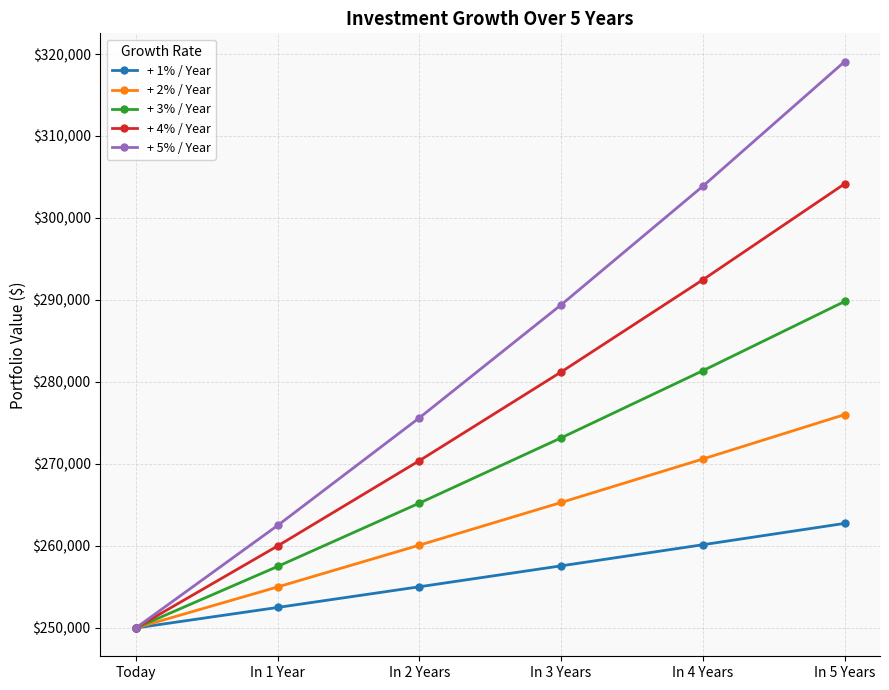

Which series has the widest spread of values?

+ 5% / Year